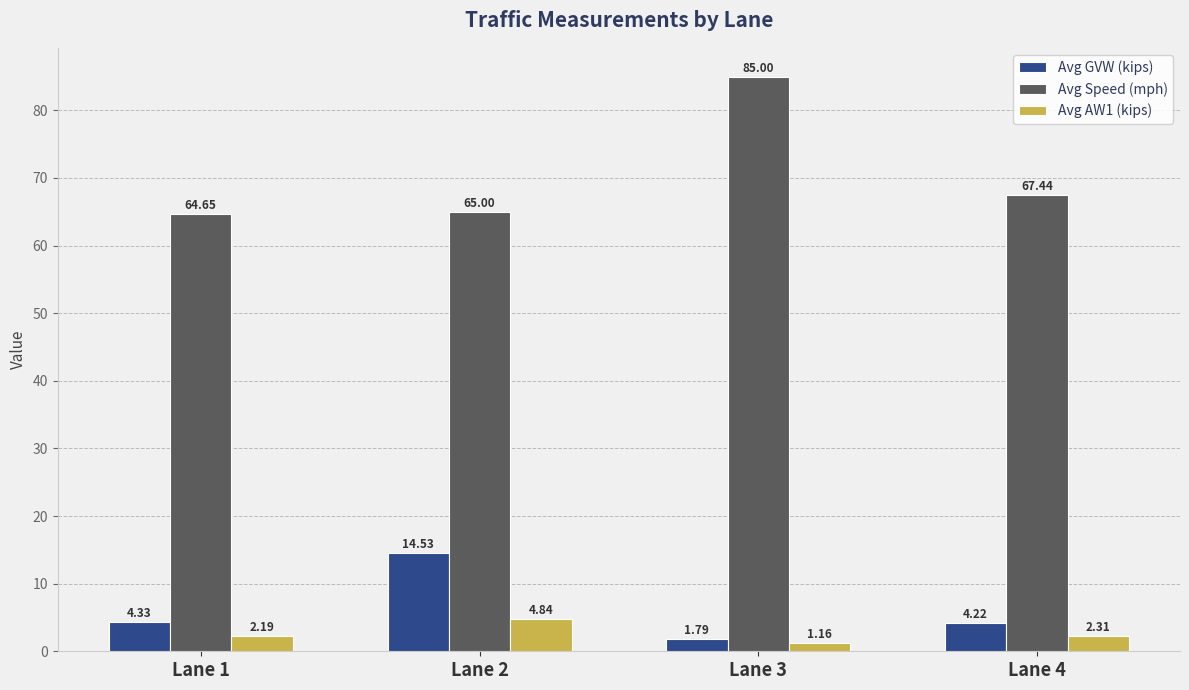

True or false: Avg Speed (mph) has a value of 21.9 at Lane 2.

False